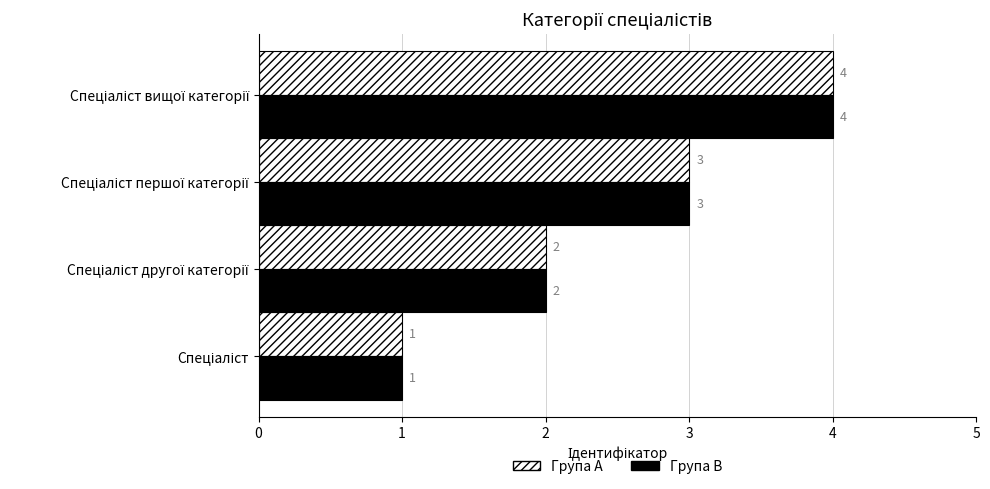

Count the number of categories in the chart.

4